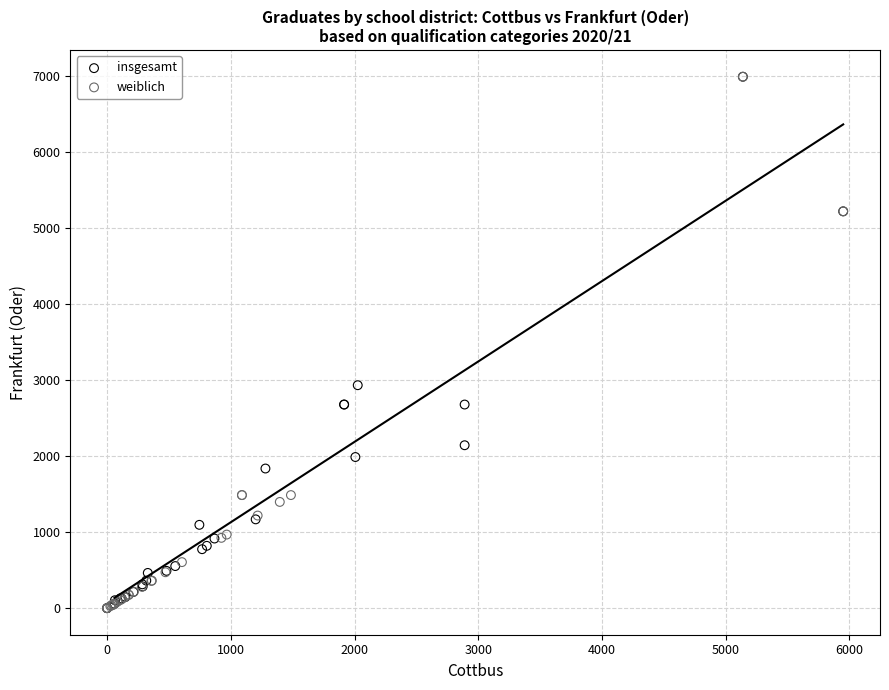

What are all the series names shown in the legend?

insgesamt, weiblich